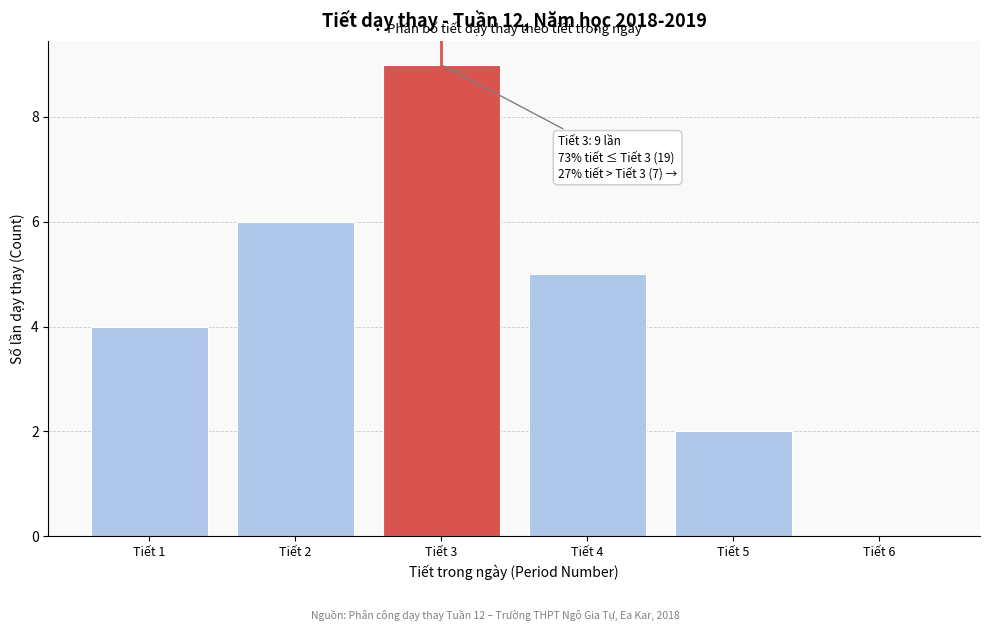

Which range on the x-axis has the tallest bar?

2.5 to 3.5